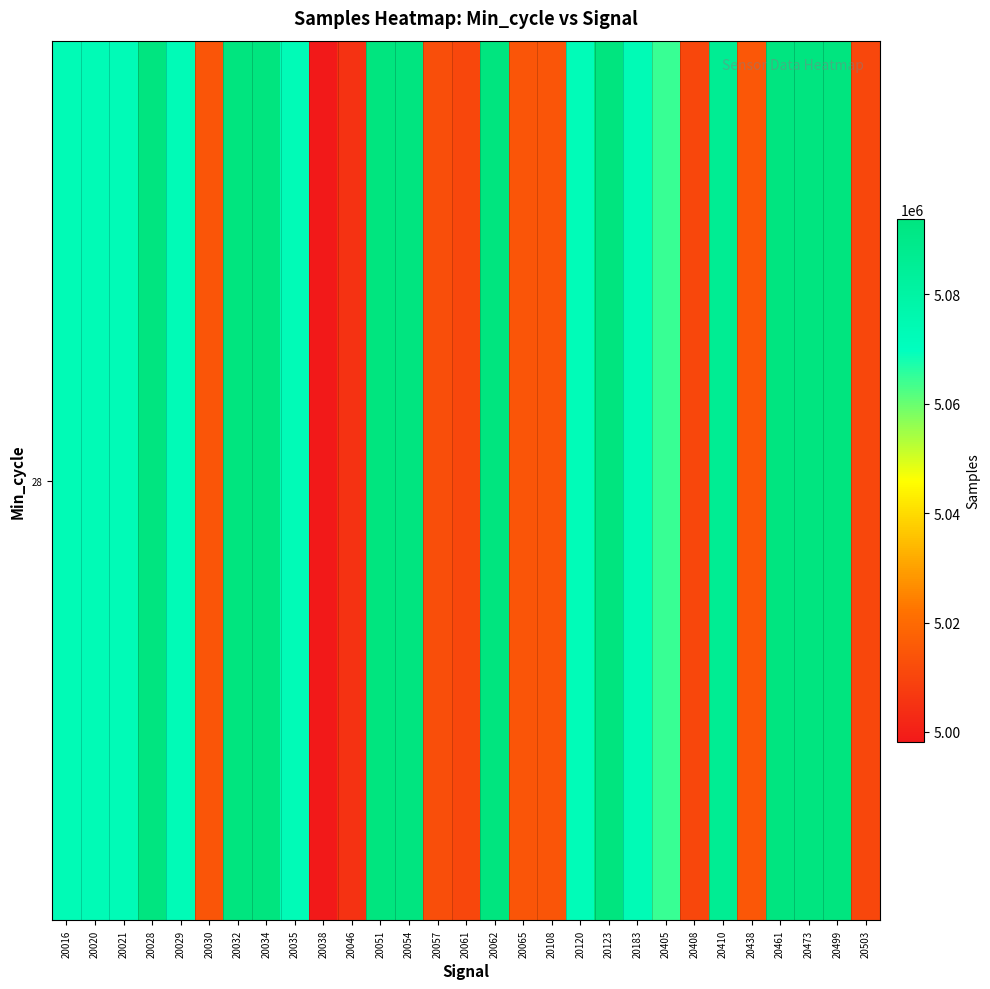

What is the greatest value displayed?

5093775